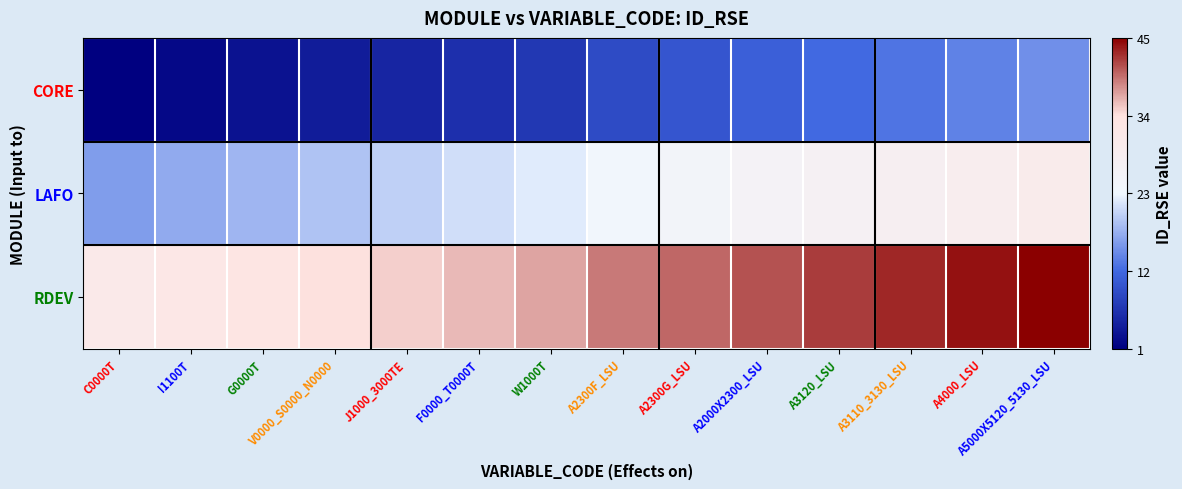

At C0000T, list the series in order from smallest to largest.

CORE, LAFO, RDEV